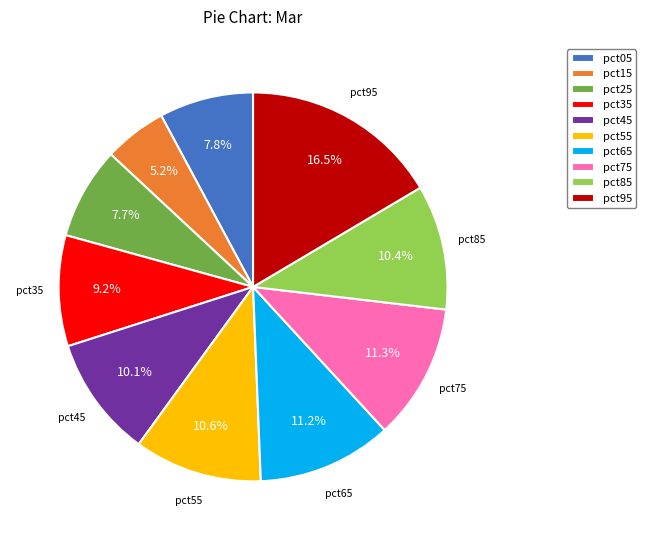

Between pct35 and pct75, which is larger?

pct75